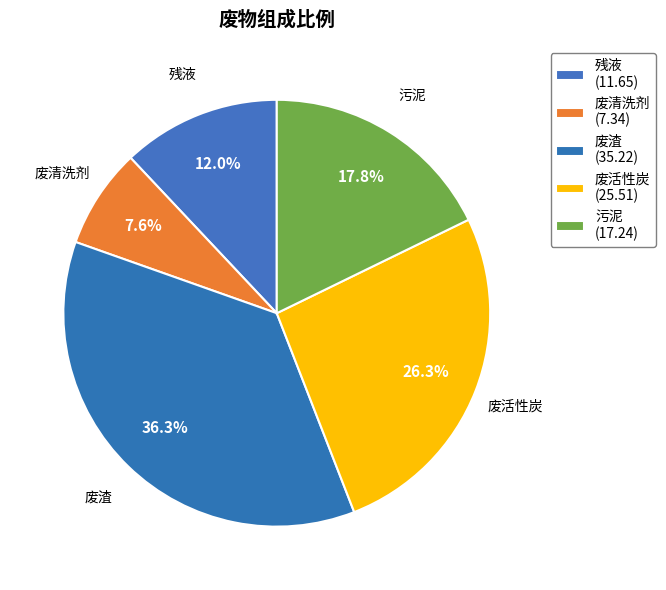

Rank the categories by value from lowest to highest.

废清洗剂, 残液, 污泥, 废活性炭, 废渣